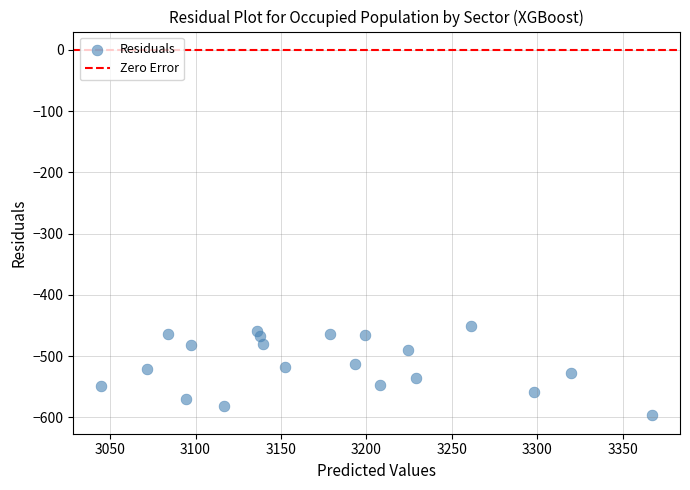

What is the range of X values (max minus min)?

322.8